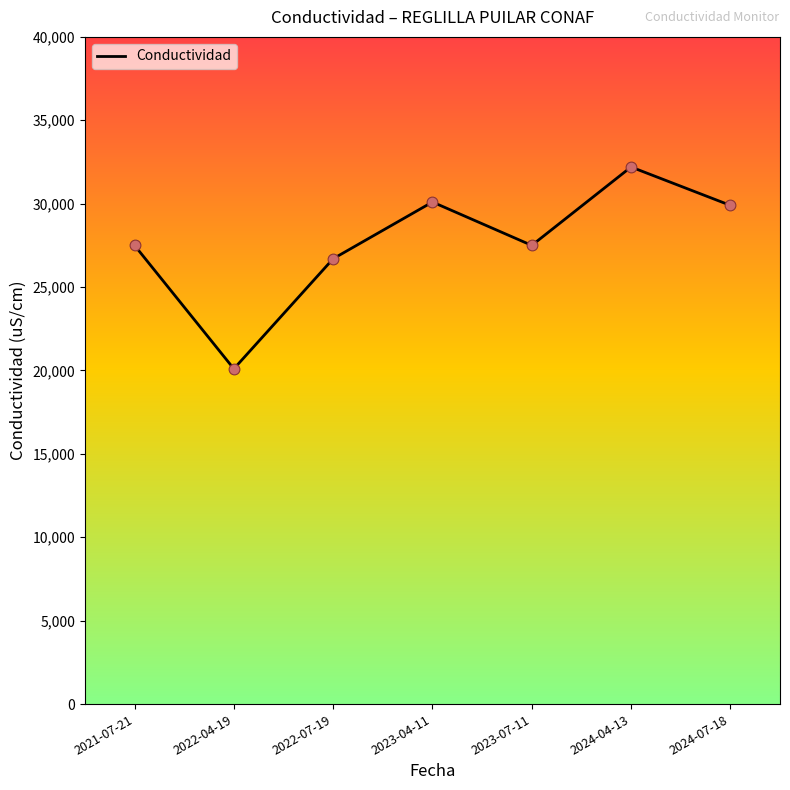

What is the change in value from 2023-04-11 to 2024-04-13?

+2100